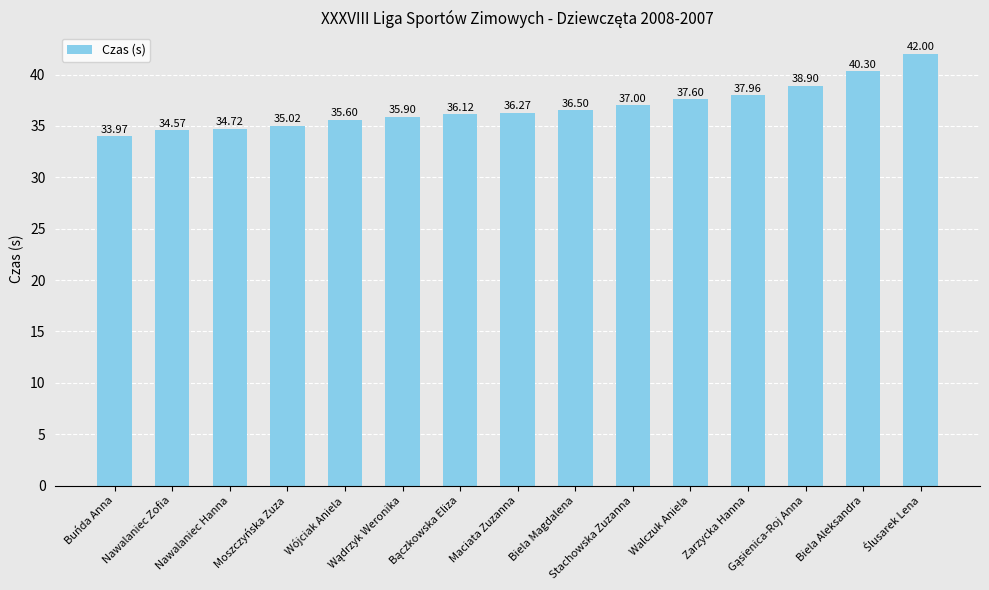

What is the label of the 3rd bar from the left?

Nawalaniec Hanna